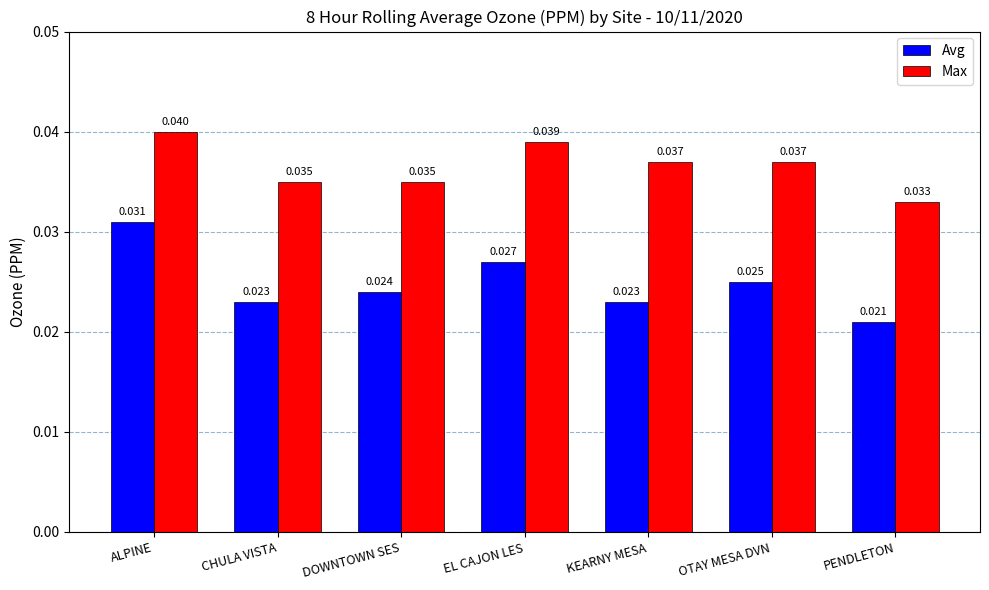

Where is Avg nearest to the value 0?

PENDLETON